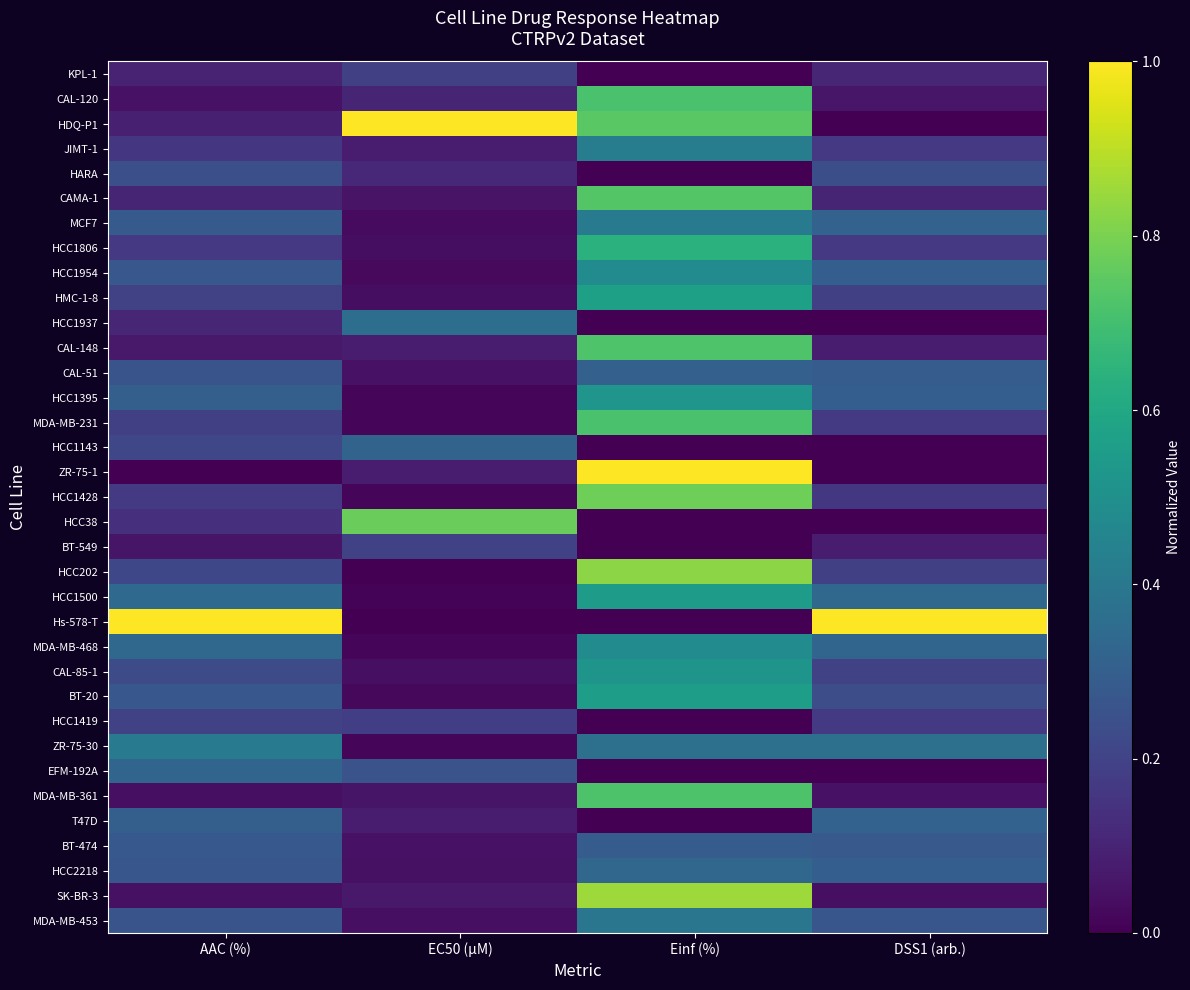

What is the greatest value displayed?

1.0